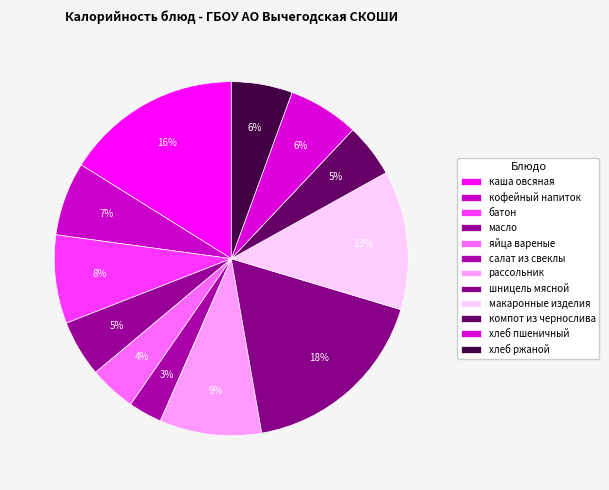

To the nearest percent, what is the combined percentage of компот из чернослива and шницель мясной?

23%